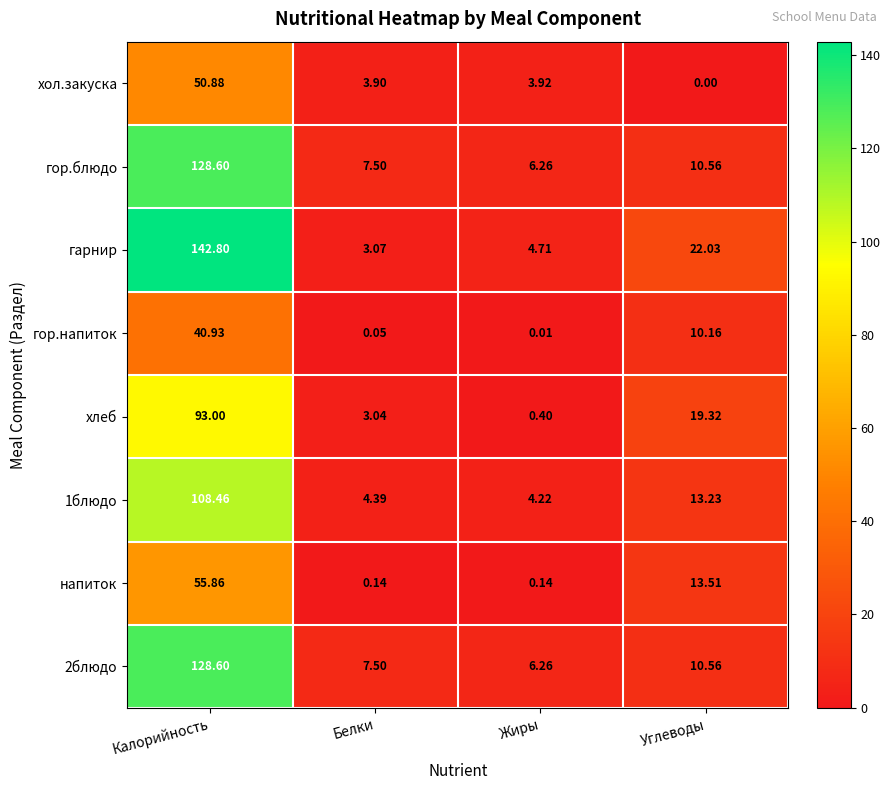

At how many categories does at least one series exceed 22?

2